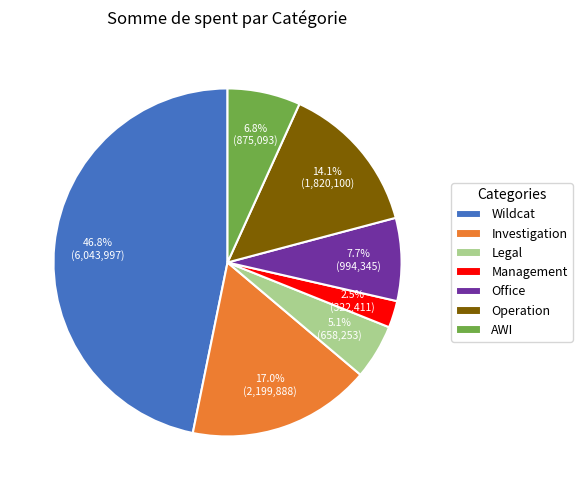

Which slice is the smallest?

Management